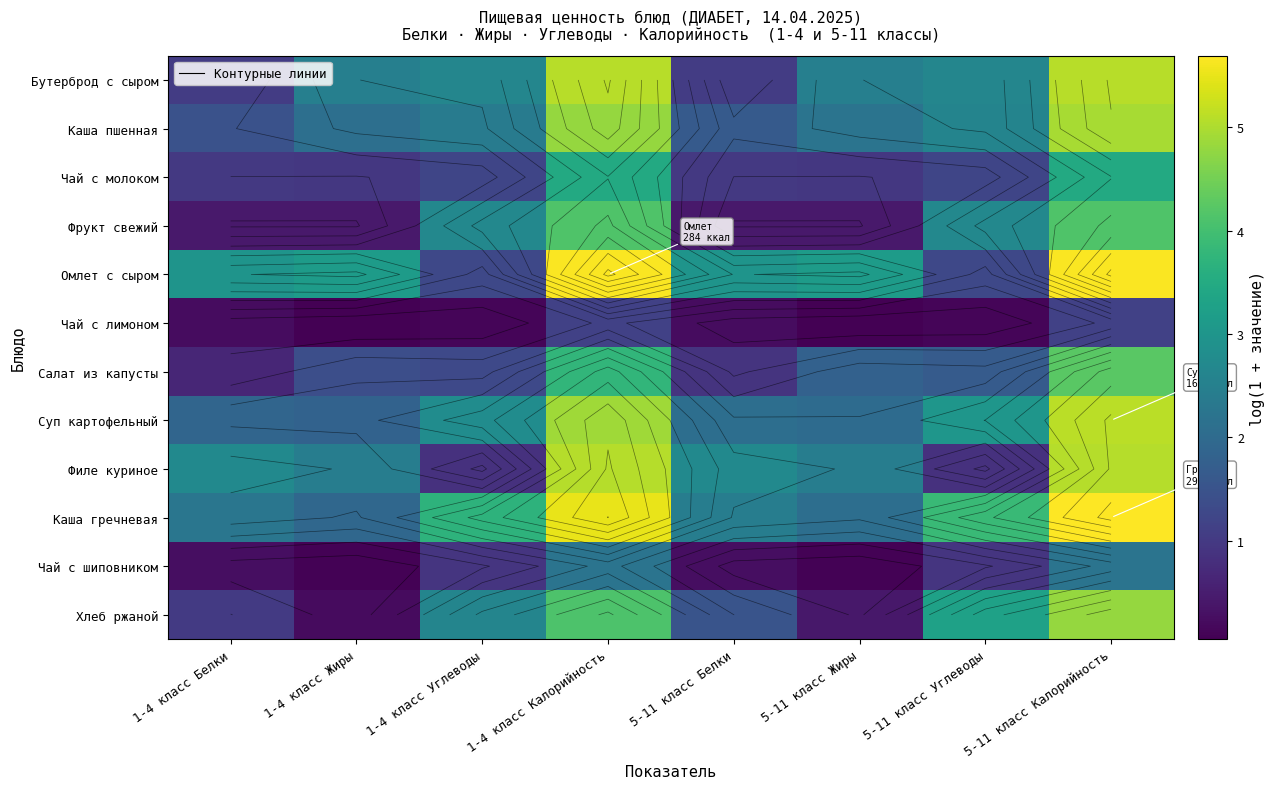

True or false: Чай с лимоном has a value of 0.2 at 1-4 класс Белки.

True